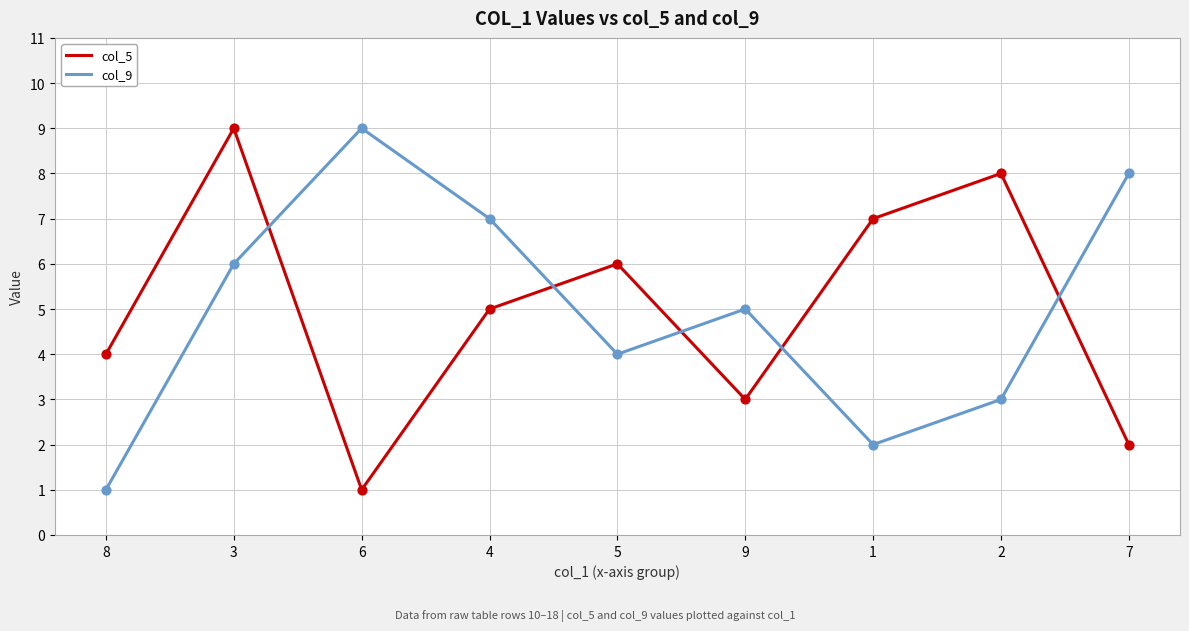

Between 9 and 7, which series saw the biggest shift?

col_9